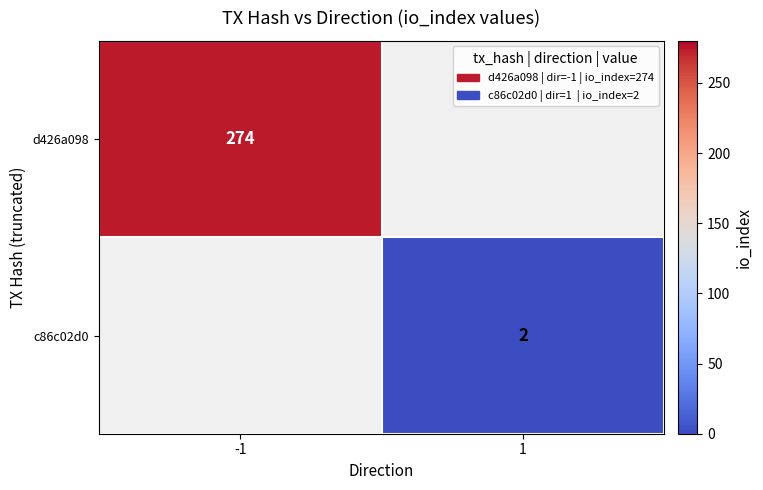

Which has a higher value, 1 or -1?

-1